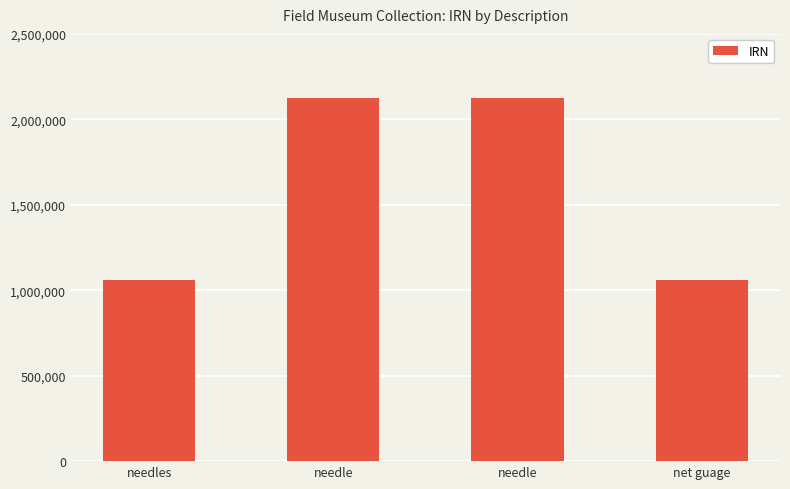

The chart shows a value of 985987 at needle. True or false?

False